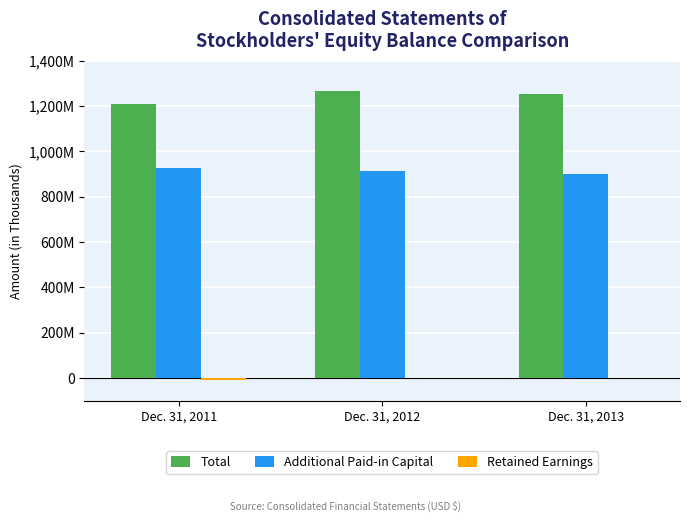

Are the bars grouped side by side (vs. stacked)?

Yes